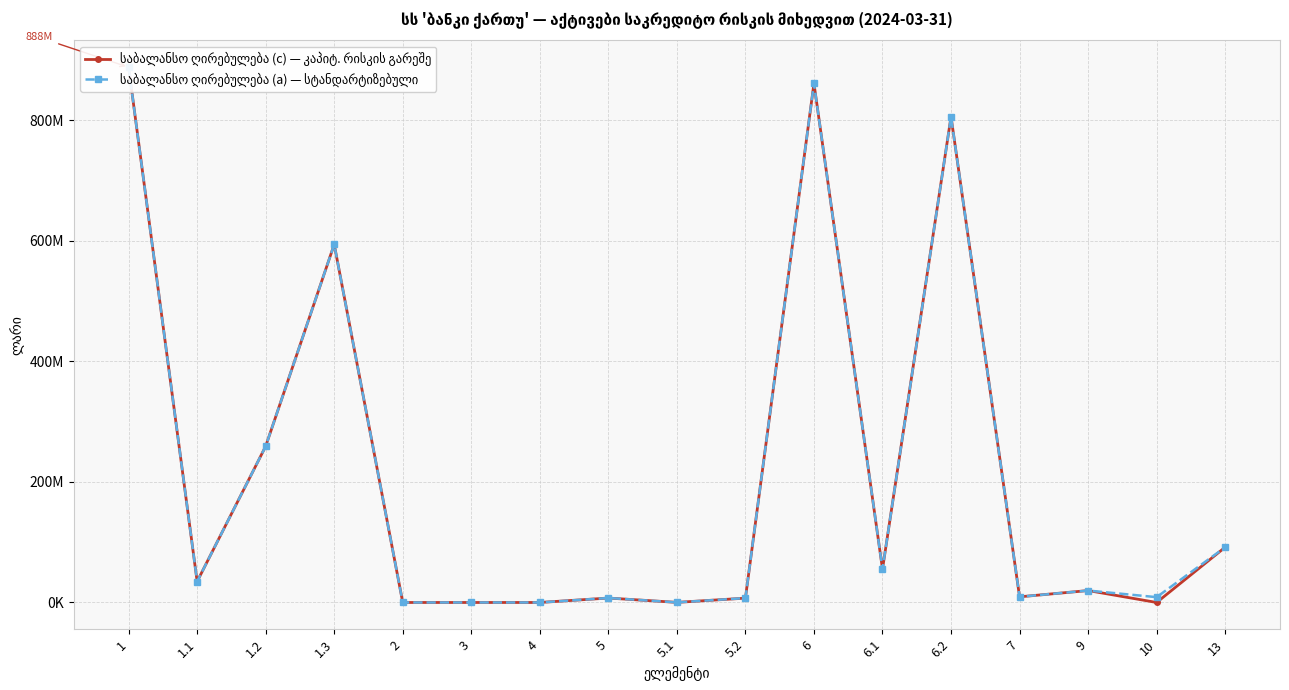

What is the sum of the საბალანსო ღირებულება (c) — კაპიტ. რისკის გარეშე values at 10 and 6.2?

805663618.5